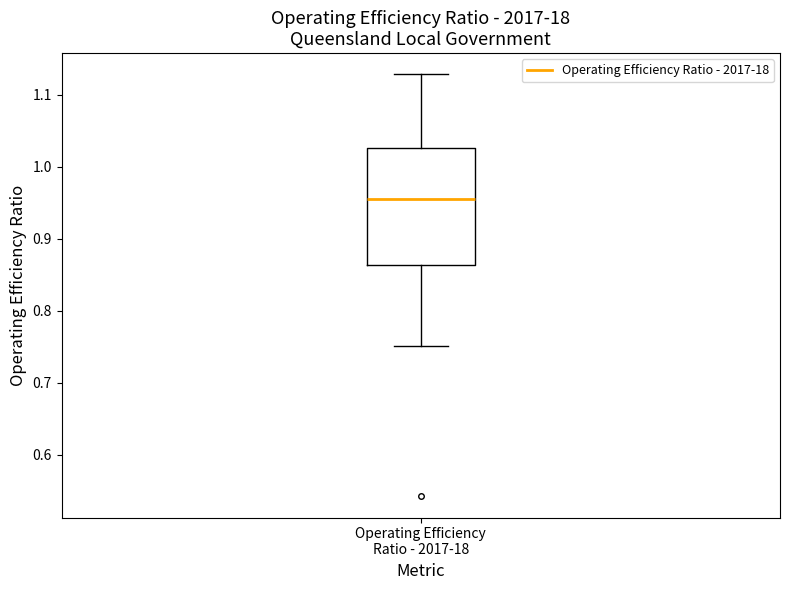

Transcribe this box plot: give where the median line is, the range the box spans, and where the two whiskers end, as read against the y-axis. The values are not printed on the chart, so give them approximately, as read against the axis.

median 0.95, box 0.86 to 1.03, whiskers 0.75 to 1.13